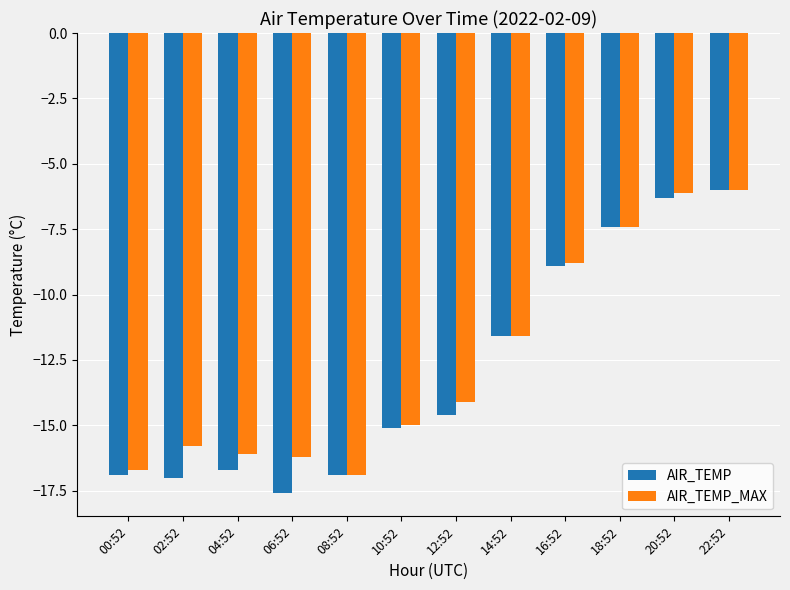

What is the greatest value displayed?

-6.0